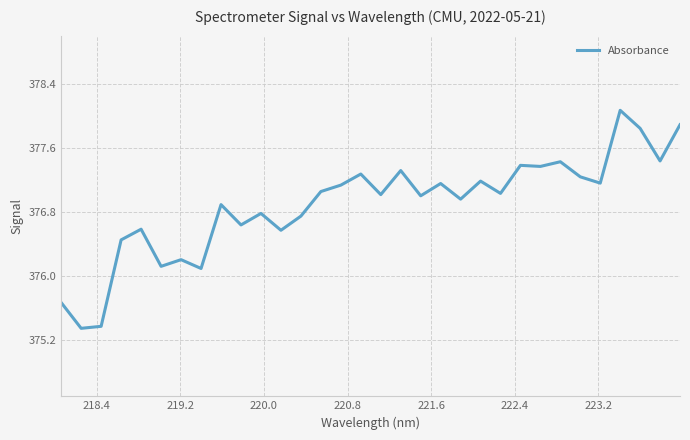

What is the greatest value displayed?

378.1